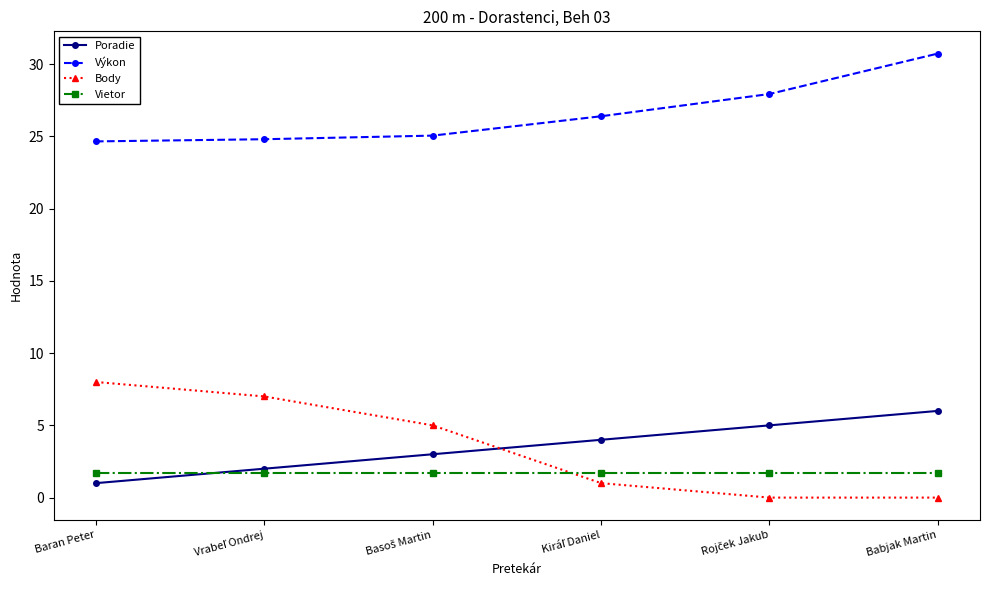

What is the value of the Výkon point at the 2nd from the left?

24.8